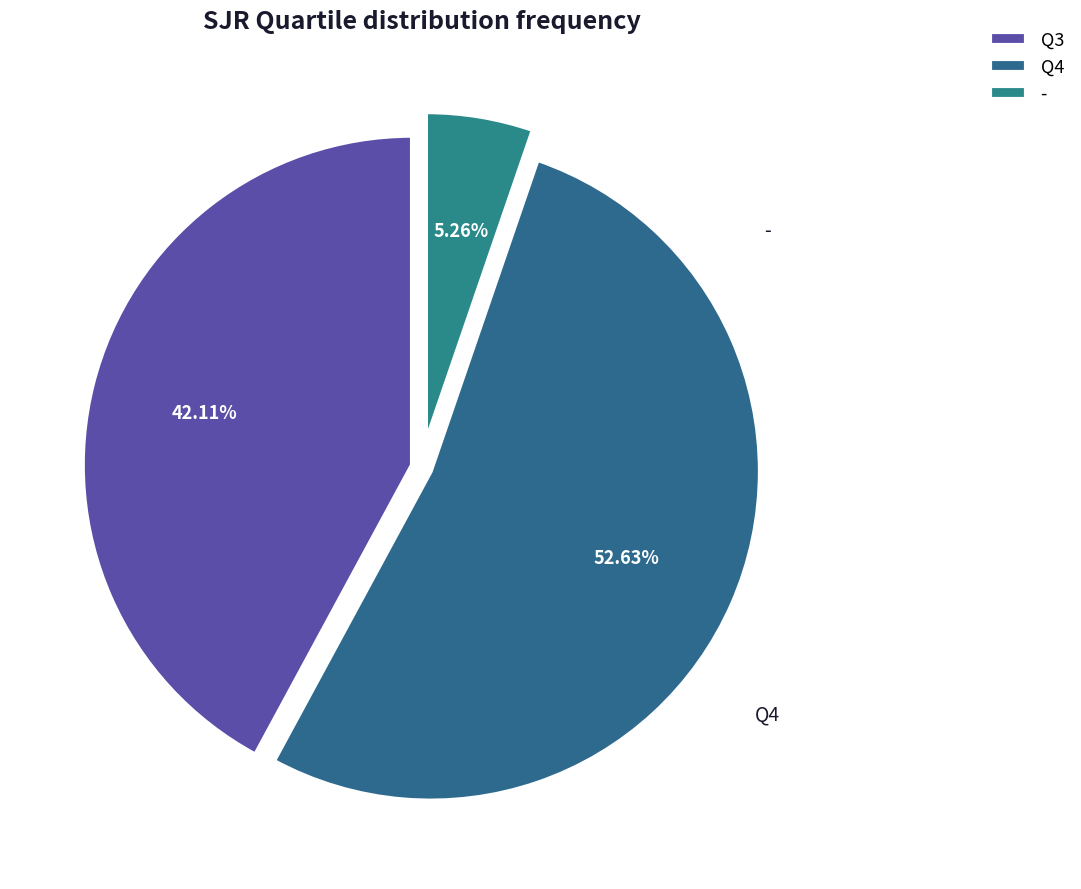

What is the change in value from Q4 to -?

-9